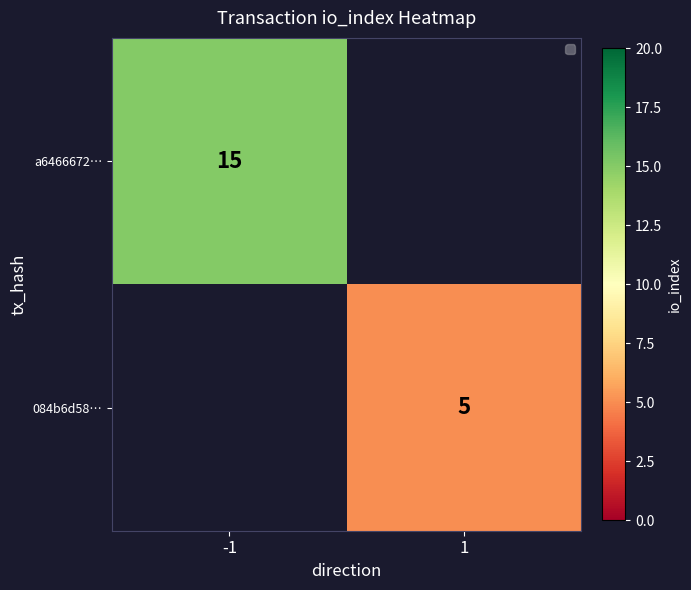

Is the value of a6466672… at -1 greater than the value of 084b6d58… at 1?

Yes